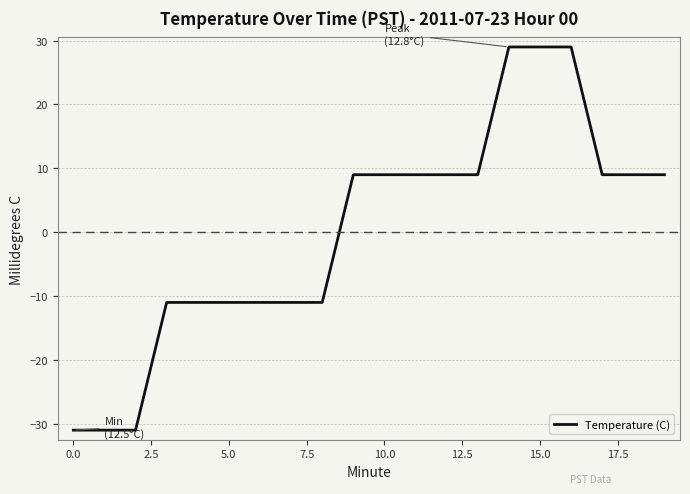

What is the maximum value shown in the chart?

29.0